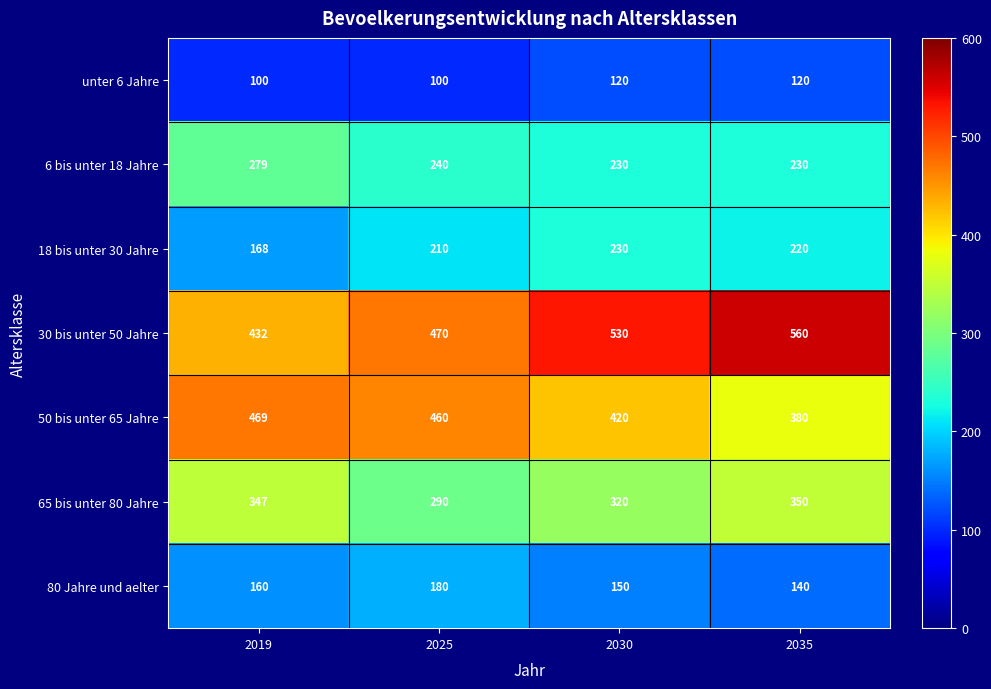

List the series in order of their peak value, highest first.

30 bis unter 50 Jahre, 50 bis unter 65 Jahre, 65 bis unter 80 Jahre, 6 bis unter 18 Jahre, 18 bis unter 30 Jahre, 80 Jahre und aelter, unter 6 Jahre